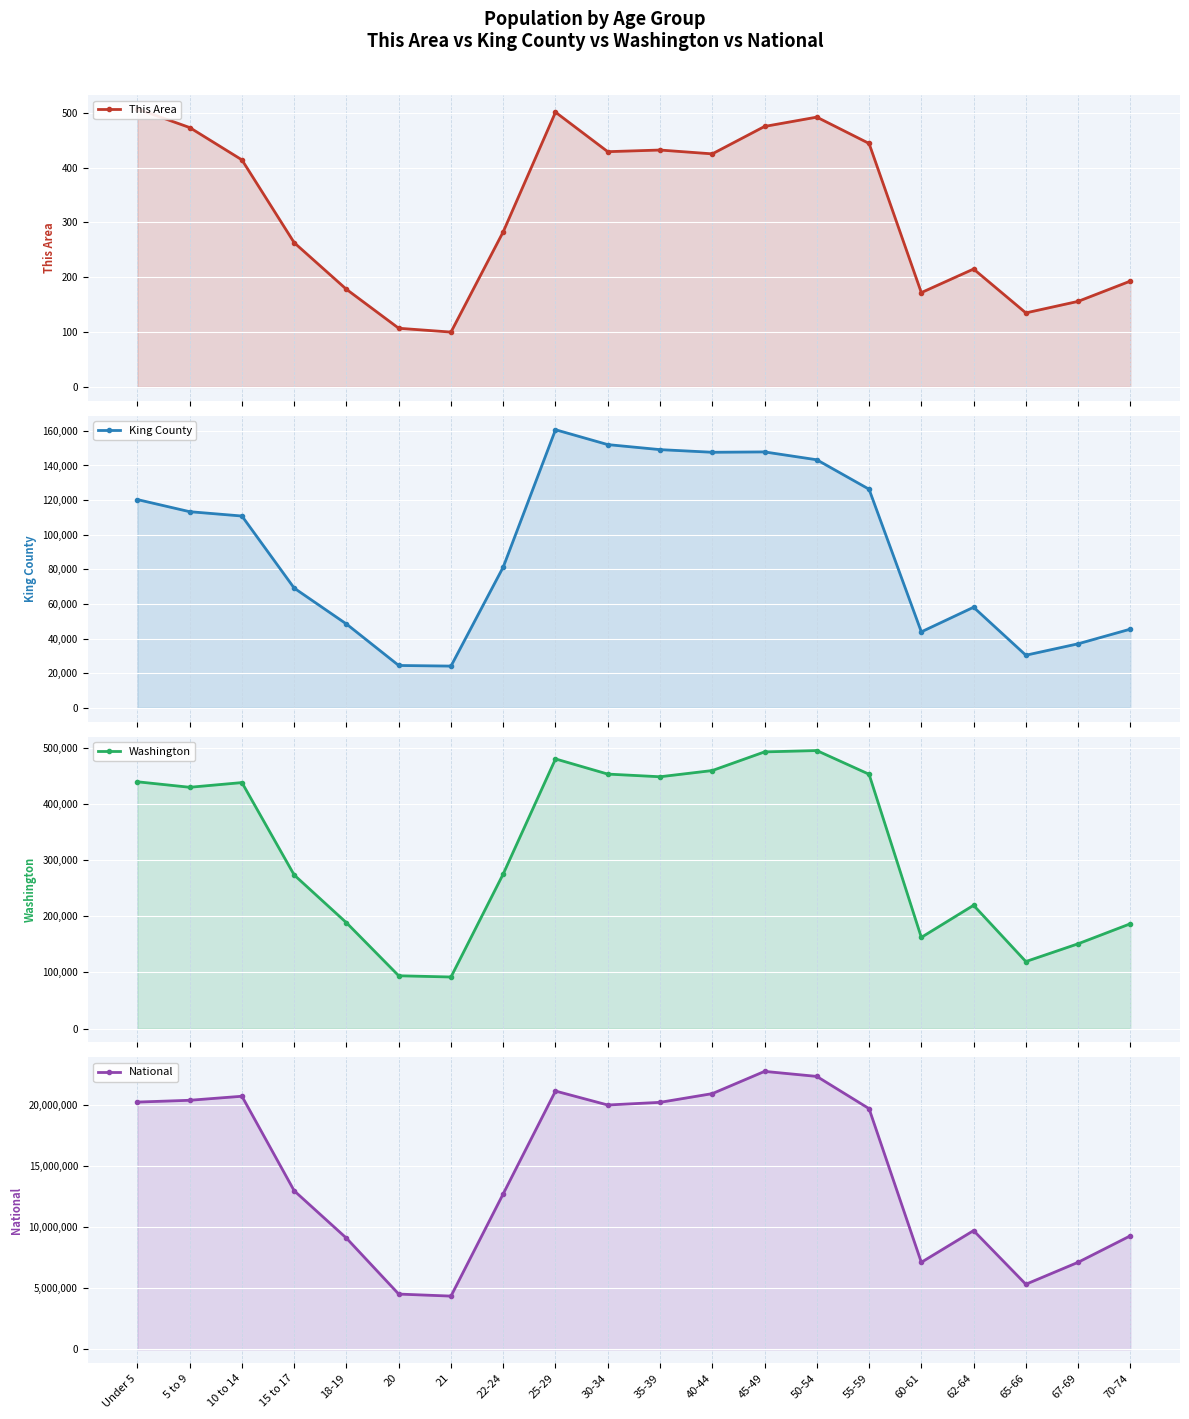

Between 22-24 and 60-61, which series saw the biggest shift?

National